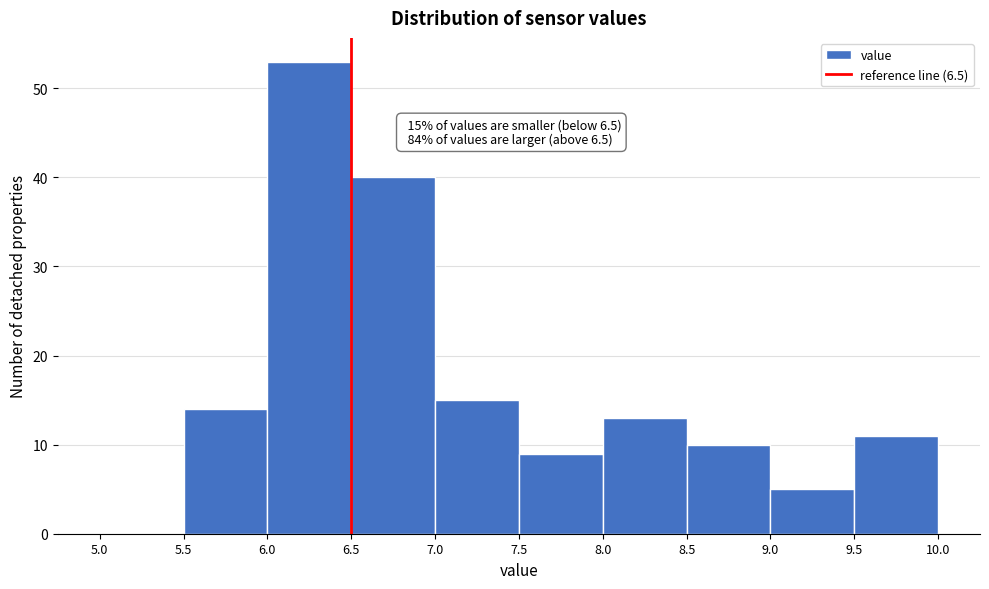

Over which range of the x-axis is the bar tallest?

6.0 to 6.5